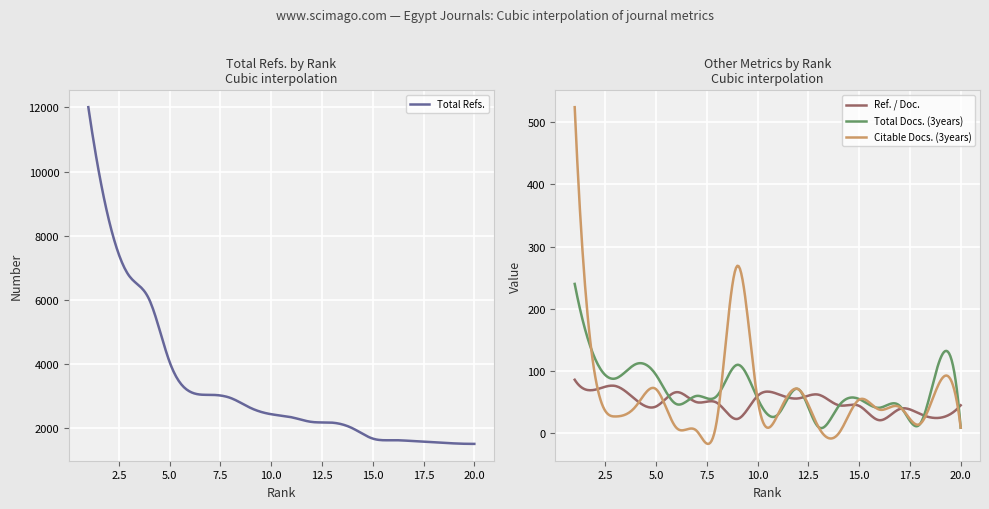

Is the value of Total Docs. (3years) at 8 greater than the value of Citable Docs. (3years) at 19?

No